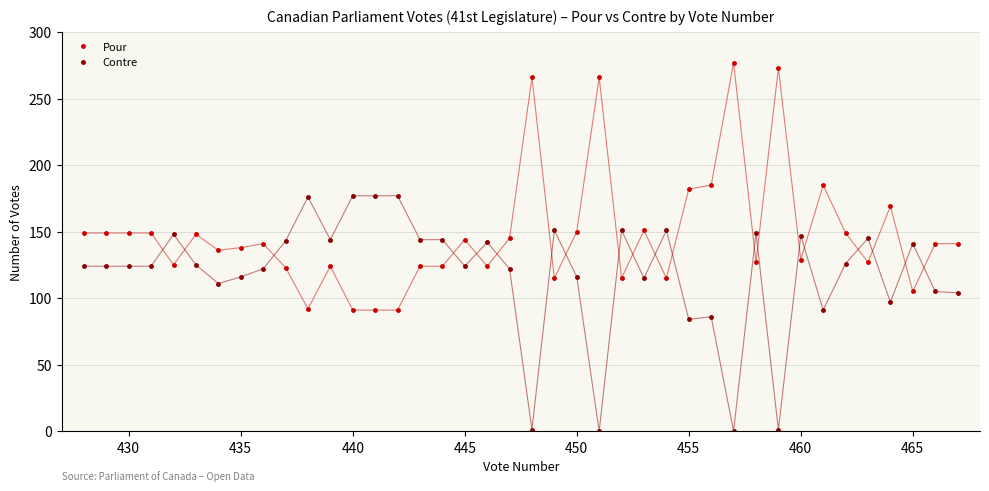

List the series in order of their peak value, lowest first.

Contre, Pour